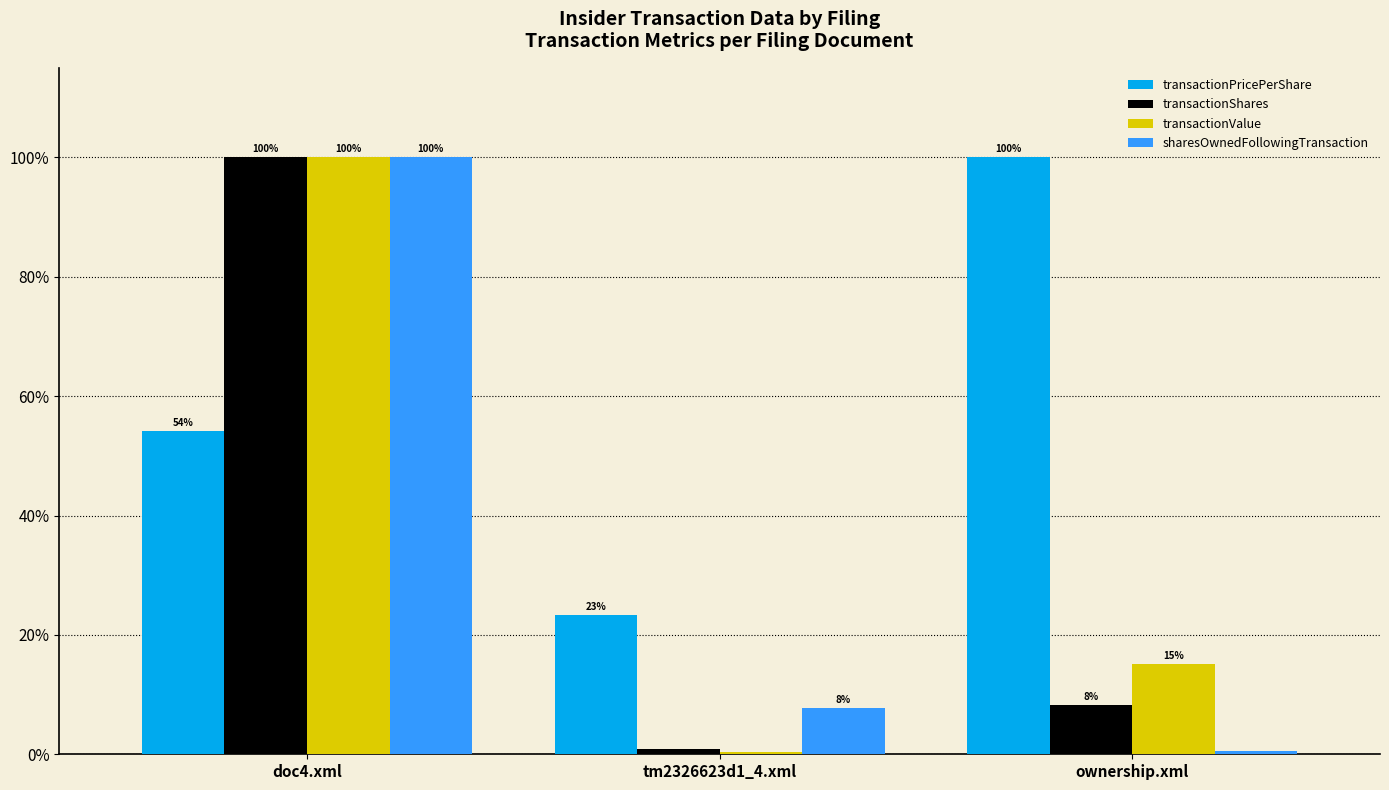

At which category is the sum across all series the highest?

doc4.xml